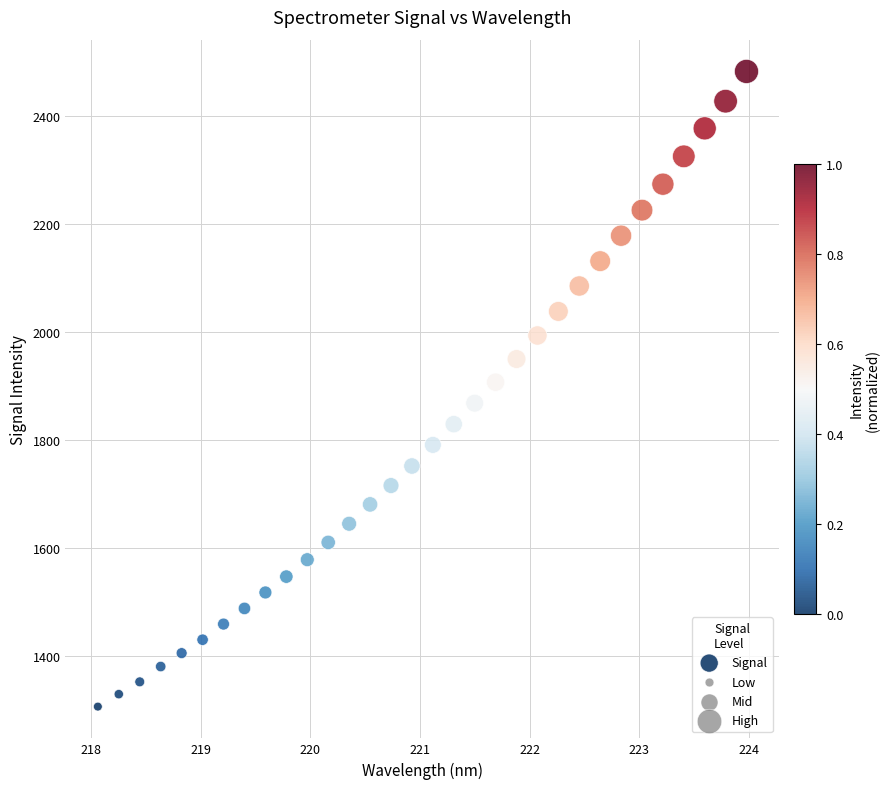

What is the range of X values (max minus min)?

5.9